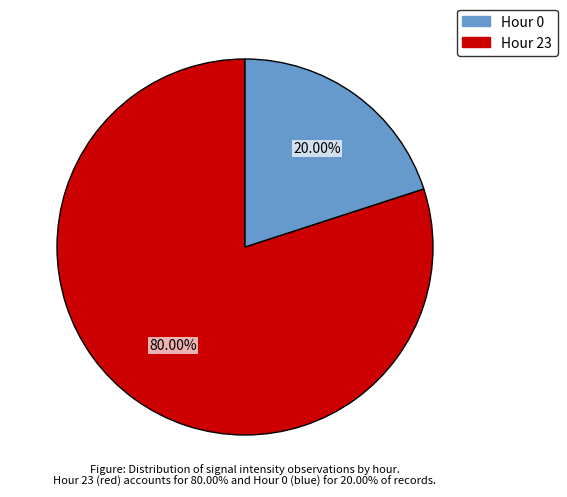

Does any single category account for the majority?

Yes